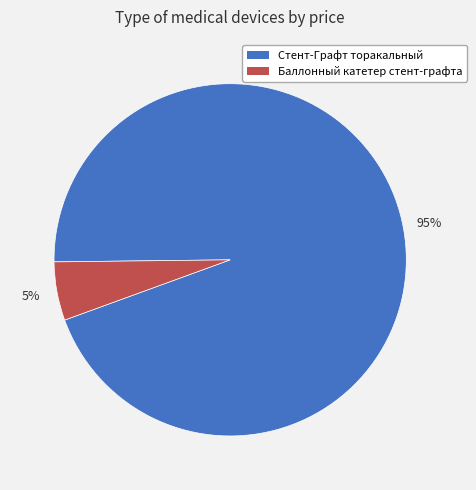

What is the largest slice in the pie chart?

Стент-Графт торакальный